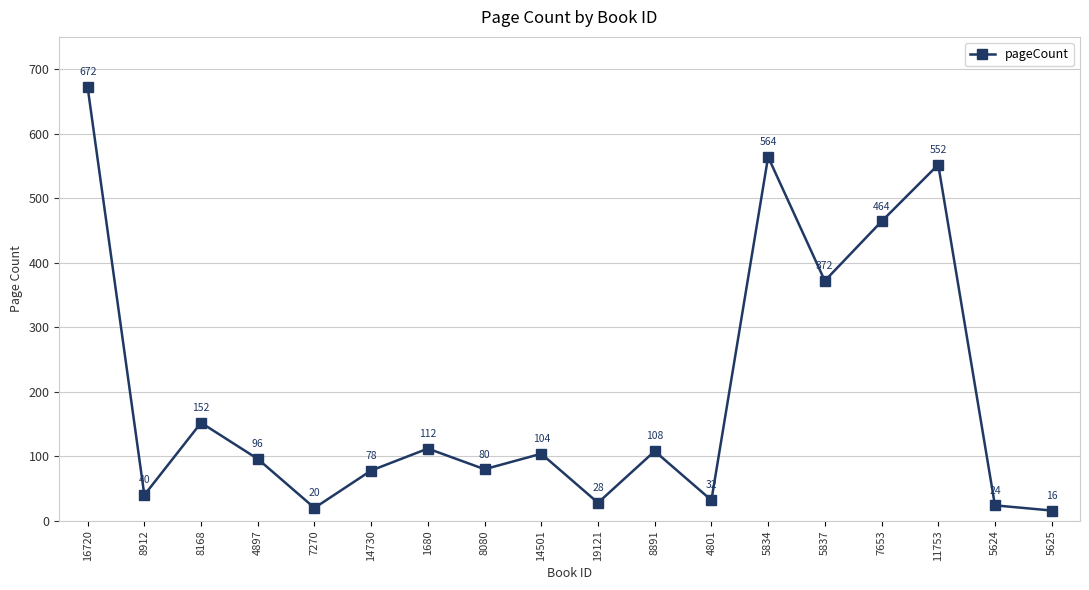

Does the chart have visible grid lines?

Yes